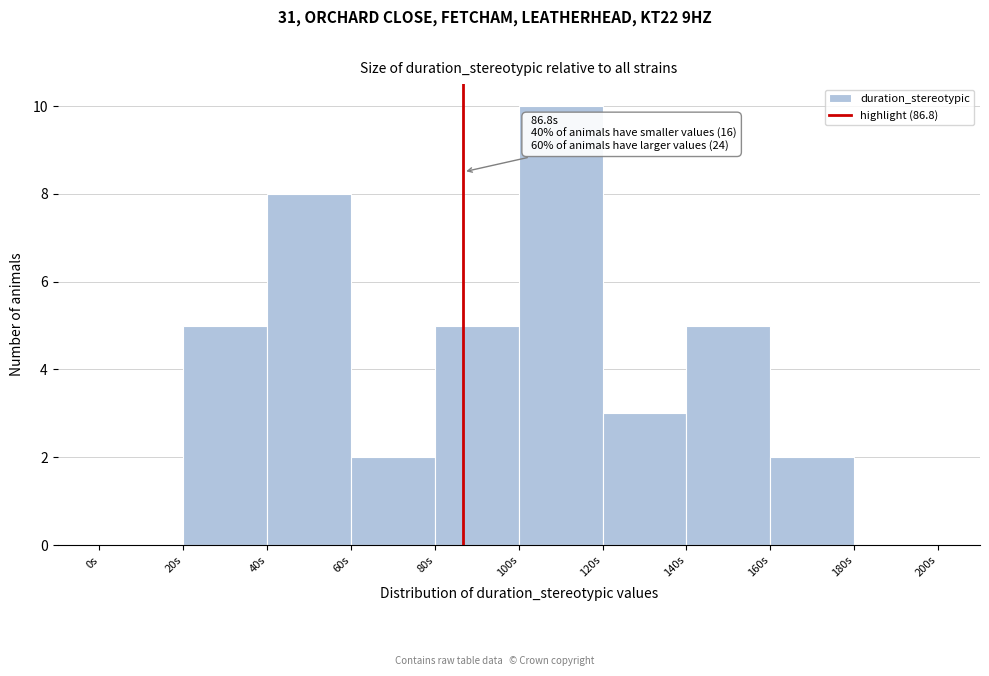

Over which range of the x-axis is the bar tallest?

100 to 120